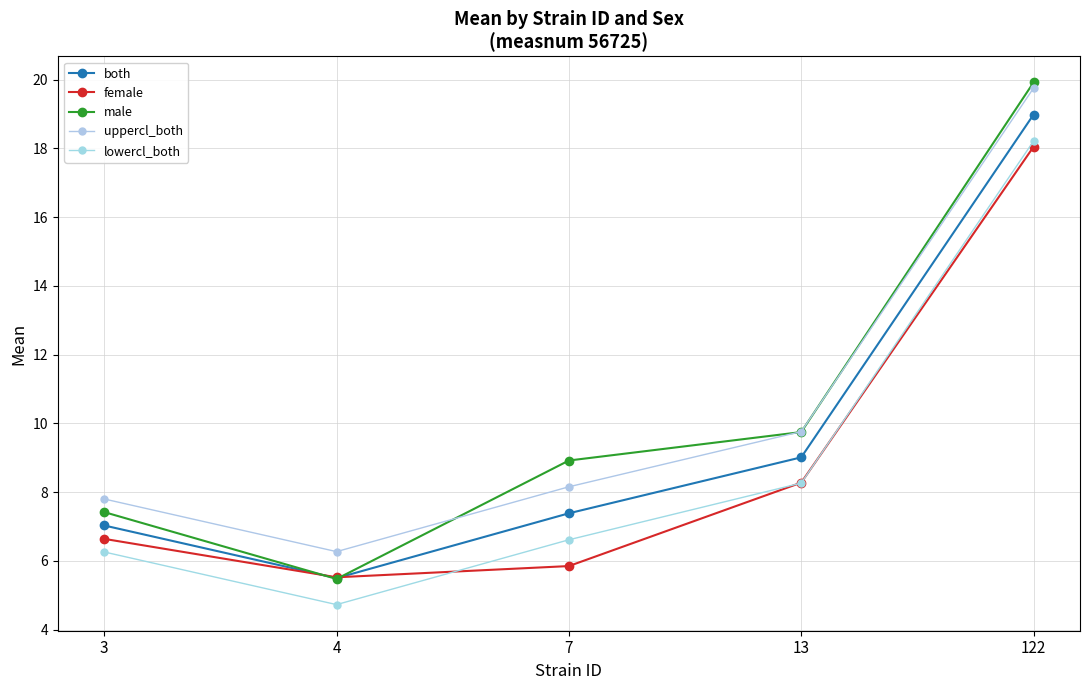

What is the difference between the second highest and second lowest values in the female series?

2.4